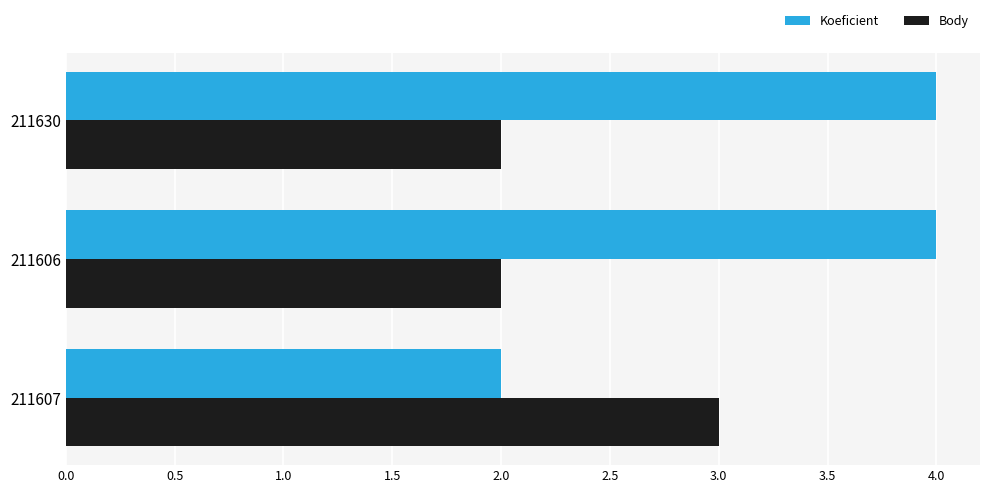

Which series has the largest range (max minus min)?

Koeficient